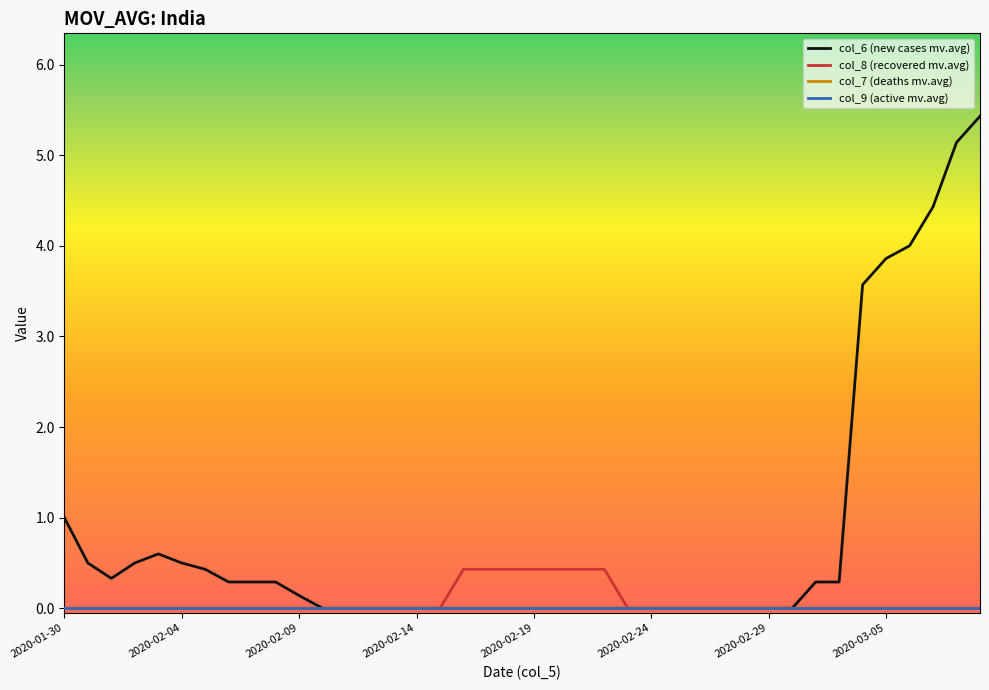

At which category does the chart reach its minimum across all series?

11